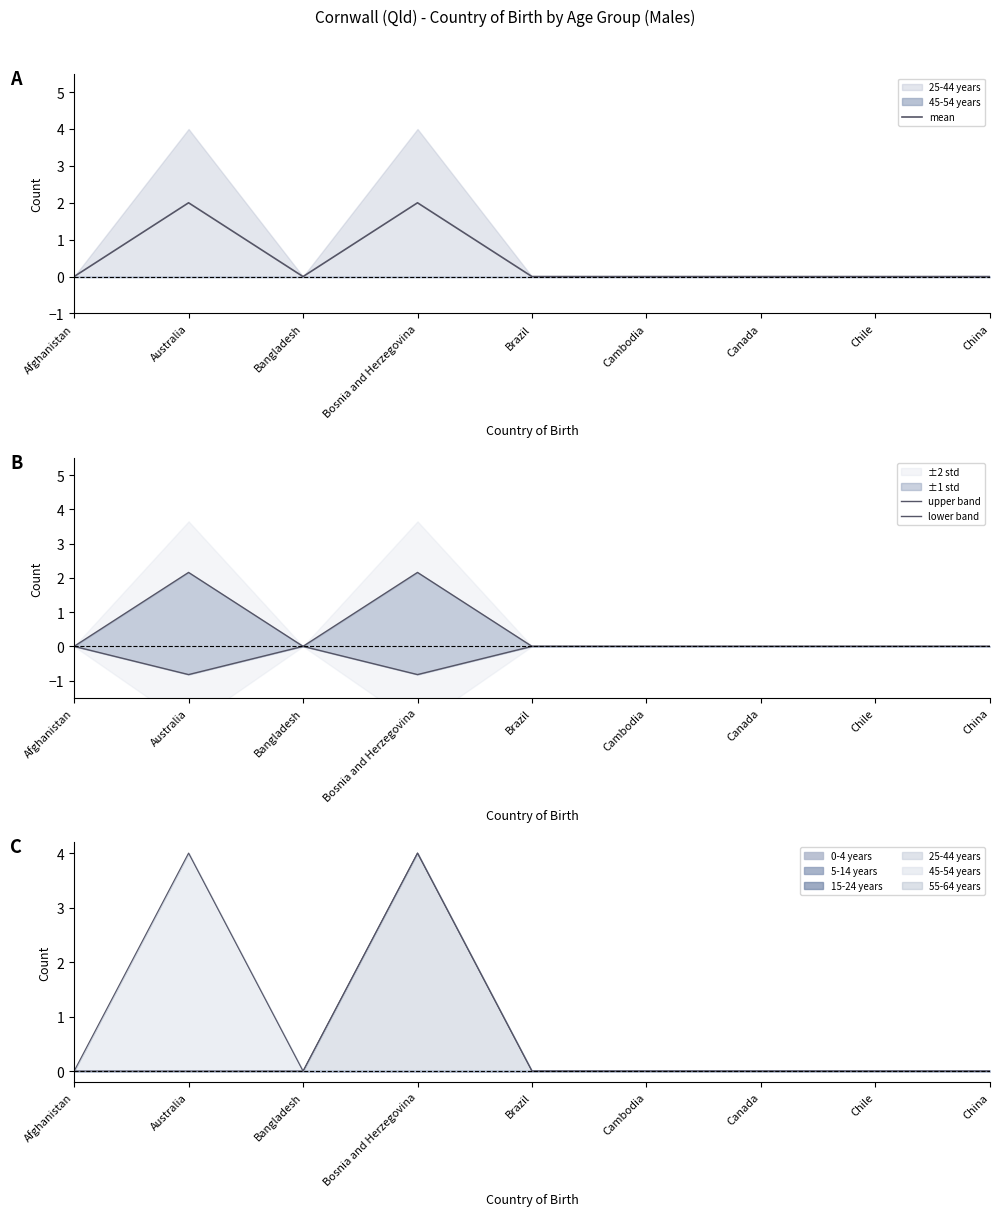

The value of mean at Brazil is 0.0. True or false?

True